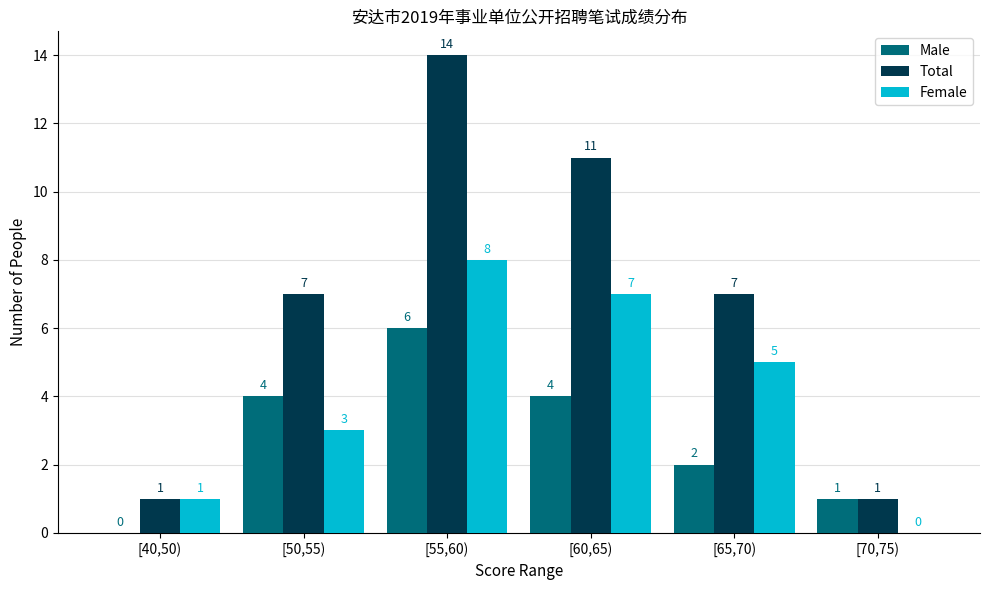

What is the difference between the Male values at [40,50) and [50,55)?

4